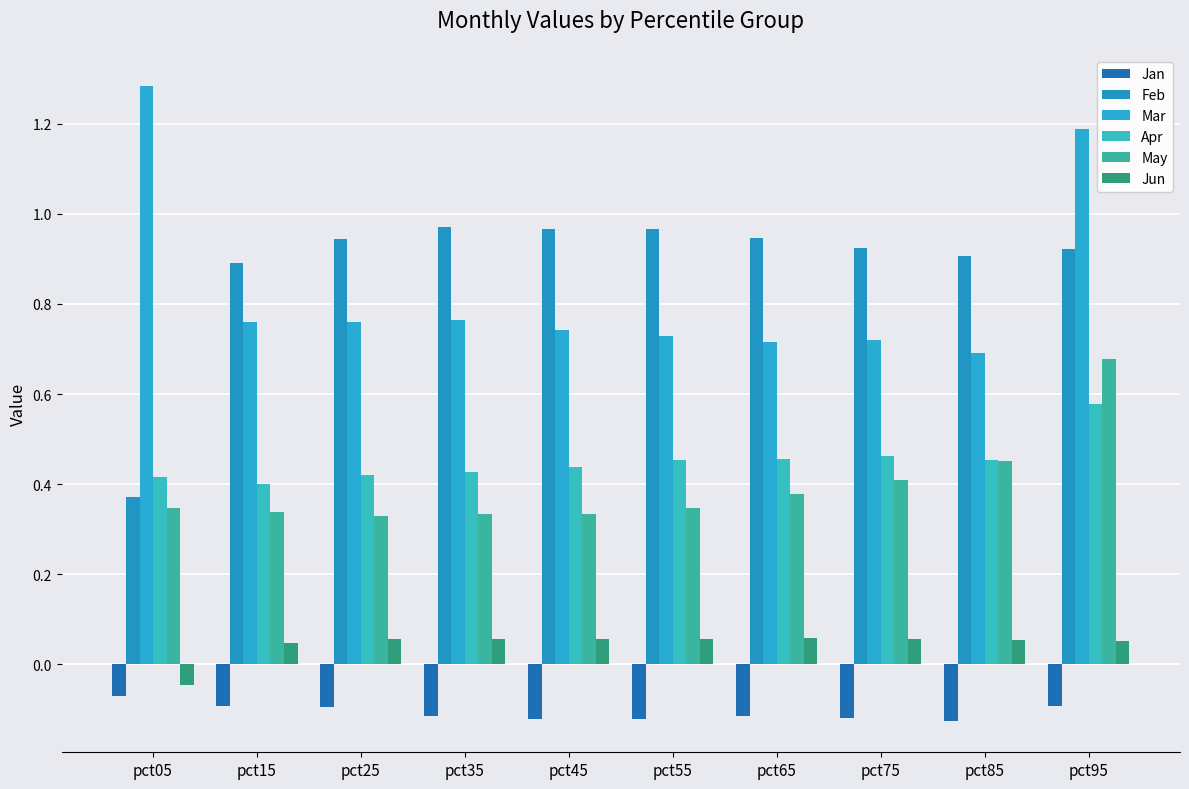

What is the sum of the Jan values at pct25 and pct55?

-0.2